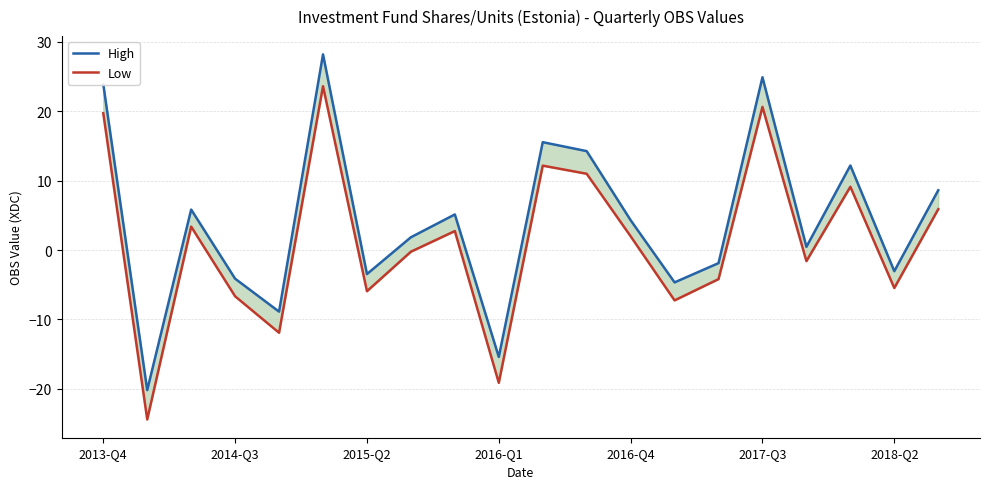

What is the difference between the Low values at 19 and 13?

13.1